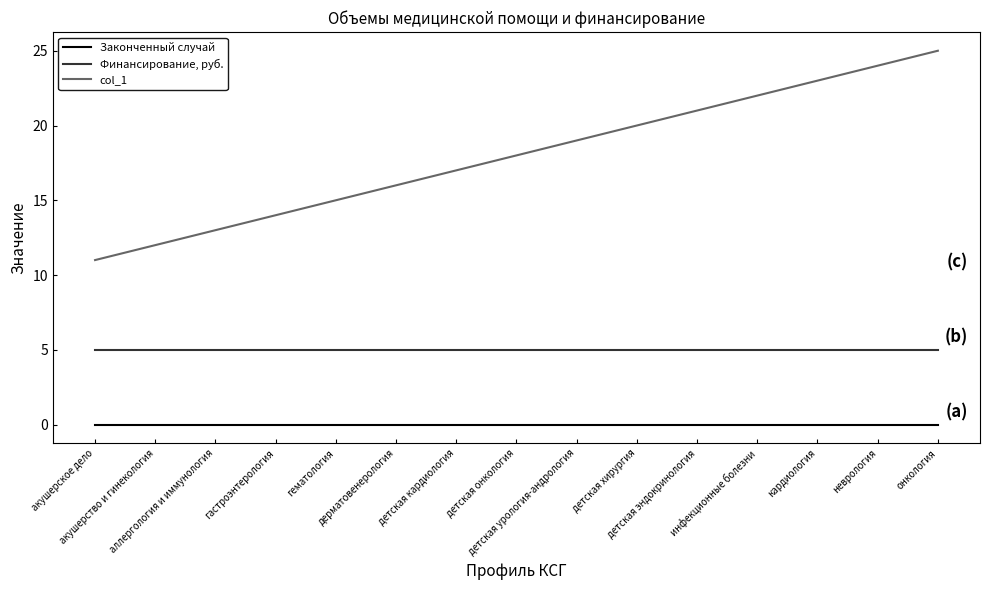

The Финансирование, руб. series shows 3 at аллергология и иммунология. True or false?

False